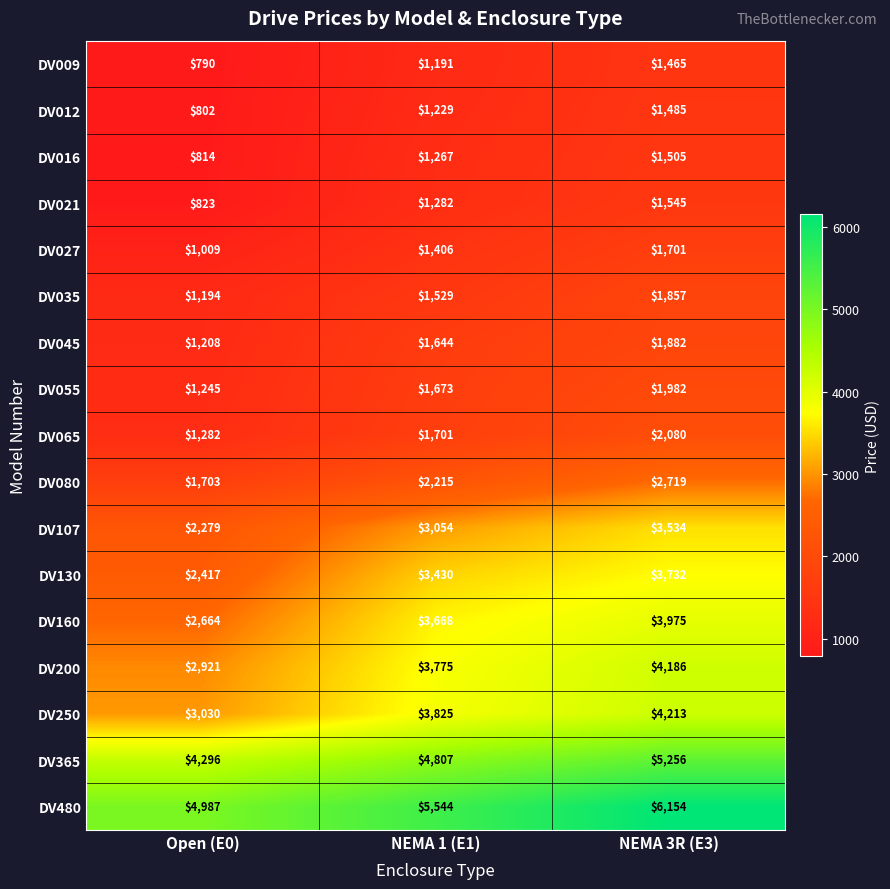

Which series has the largest total across all categories?

DV480